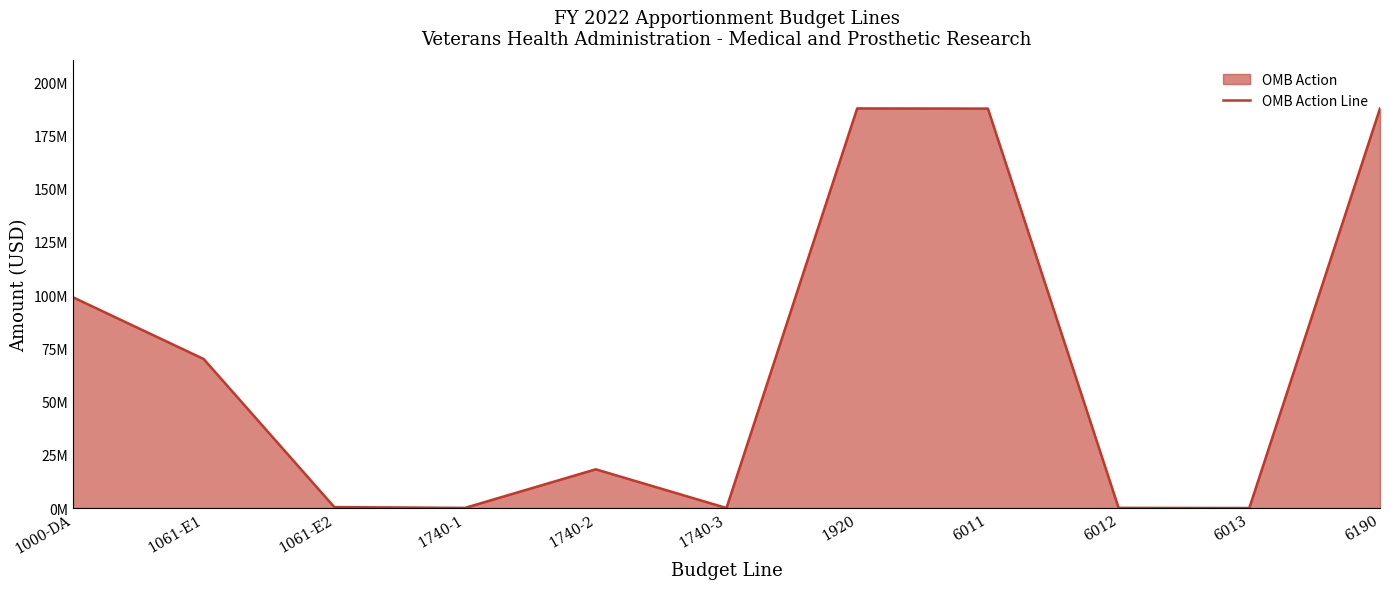

At which label is the value closest to 93843793?

1000-DA